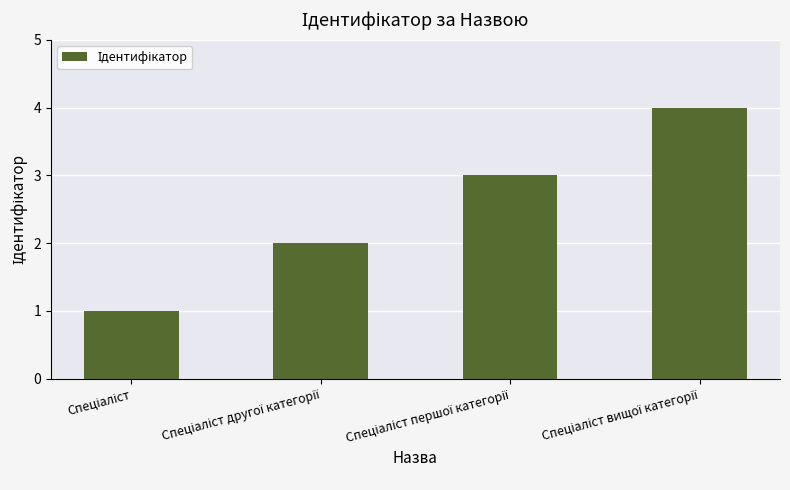

What is the difference between the maximum and minimum values?

3